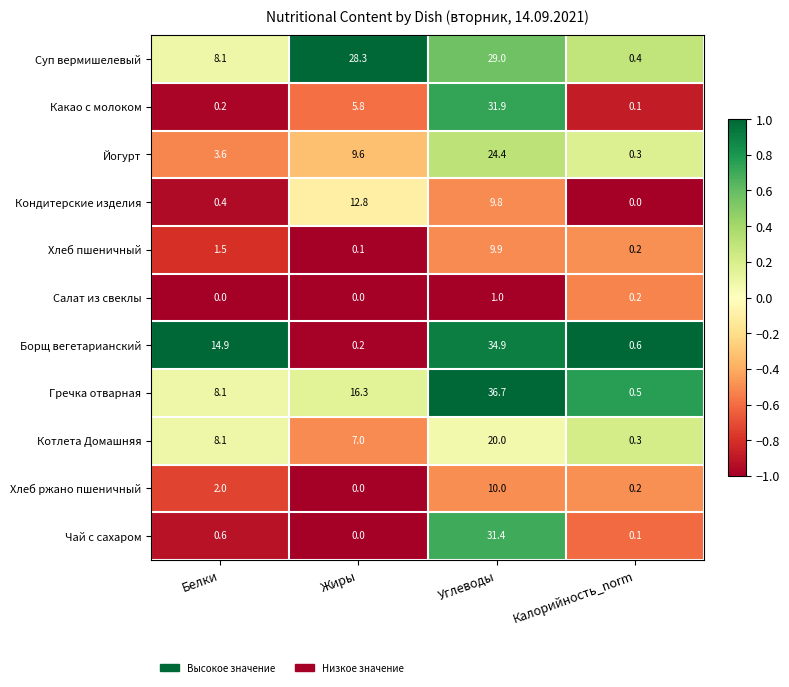

At which label is Суп вермишелевый closest to 14?

Белки